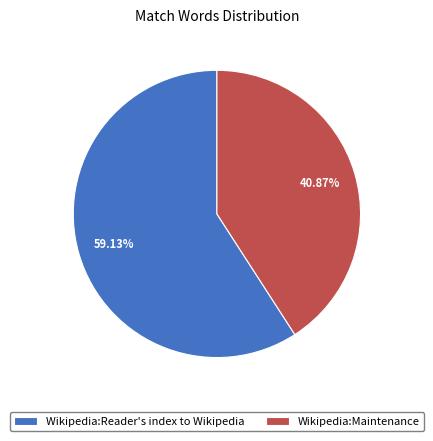

Count the number of slices in the pie.

2